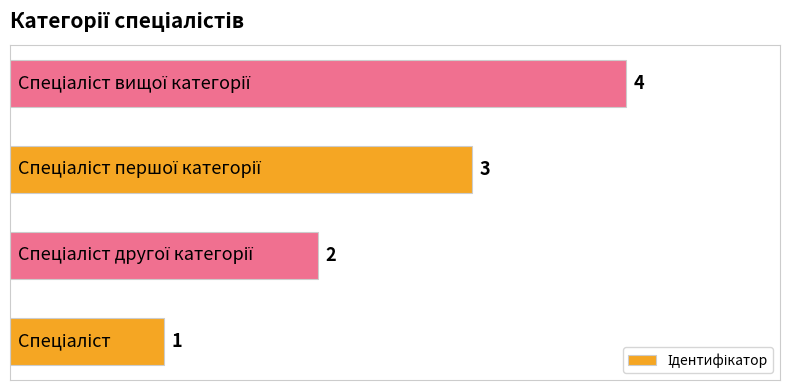

What is the greatest value displayed?

4